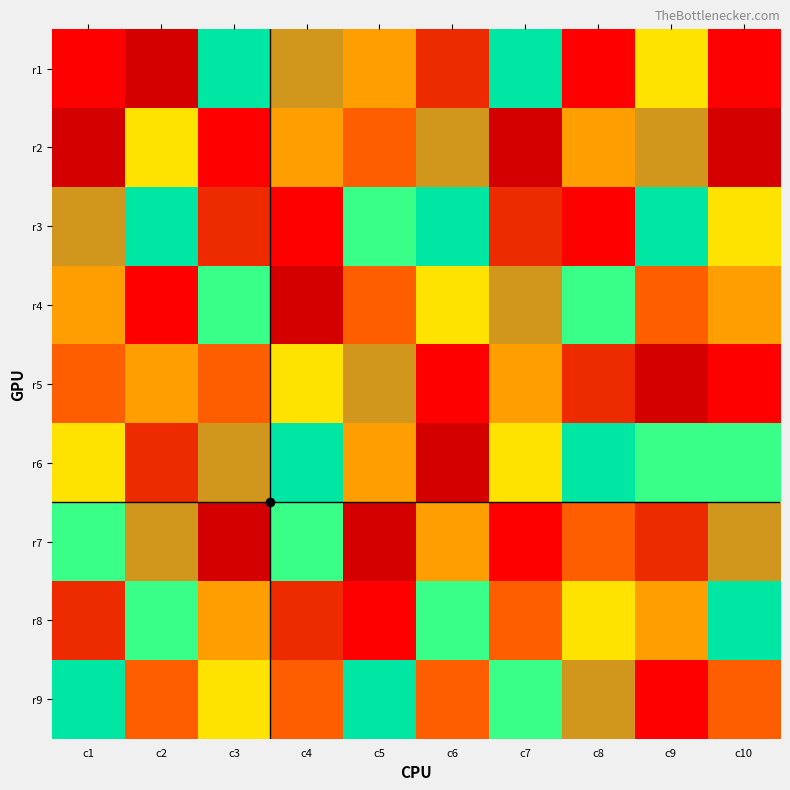

Reading right to left, transcribe all the data shown in this chart.

r1: c10=9	c9=5	c8=9	c7=7	c6=2	c5=4	c4=8	c3=7	c2=1	c1=9
r2: c10=1	c9=8	c8=4	c7=1	c6=8	c5=3	c4=4	c3=9	c2=5	c1=1
r3: c10=5	c9=7	c8=9	c7=2	c6=7	c5=6	c4=9	c3=2	c2=7	c1=8
r4: c10=4	c9=3	c8=6	c7=8	c6=5	c5=3	c4=1	c3=6	c2=9	c1=4
r5: c10=9	c9=1	c8=2	c7=4	c6=9	c5=8	c4=5	c3=3	c2=4	c1=3
r6: c10=6	c9=6	c8=7	c7=5	c6=1	c5=4	c4=7	c3=8	c2=2	c1=5
r7: c10=8	c9=2	c8=3	c7=9	c6=4	c5=1	c4=6	c3=1	c2=8	c1=6
r8: c10=7	c9=4	c8=5	c7=3	c6=6	c5=9	c4=2	c3=4	c2=6	c1=2
r9: c10=3	c9=9	c8=8	c7=6	c6=3	c5=7	c4=3	c3=5	c2=3	c1=7